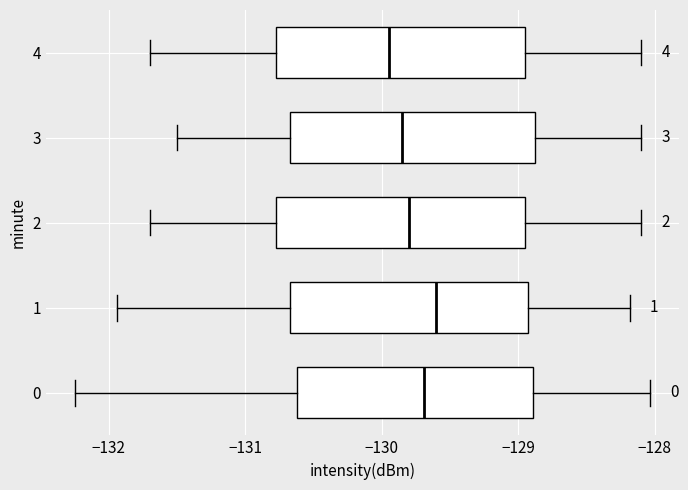

Reading bottom to top, read every box against the x-axis: the position of its median line, the range the box covers, and the ends of its whiskers. The values are not printed on the chart, so give them approximately, as read against the axis.

0: median -129.7, box -130.6 to -128.9, whiskers -132.2 to -128.0
1: median -129.6, box -130.7 to -128.9, whiskers -131.9 to -128.2
2: median -129.8, box -130.8 to -128.9, whiskers -131.7 to -128.1
3: median -129.8, box -130.7 to -128.9, whiskers -131.5 to -128.1
4: median -129.9, box -130.8 to -128.9, whiskers -131.7 to -128.1